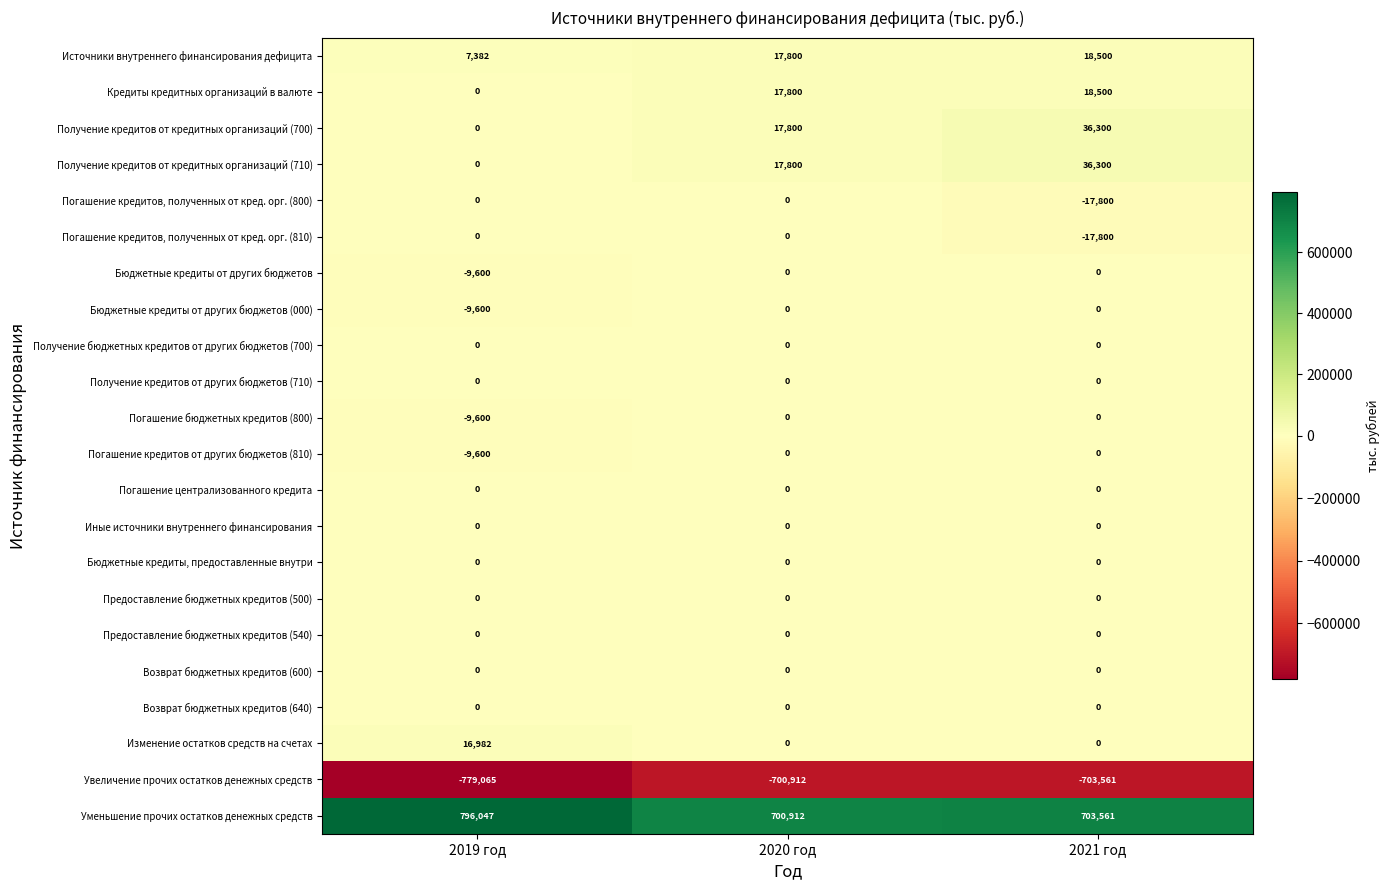

What is the average value of the Погашение бюджетных кредитов (800) series?

-3200